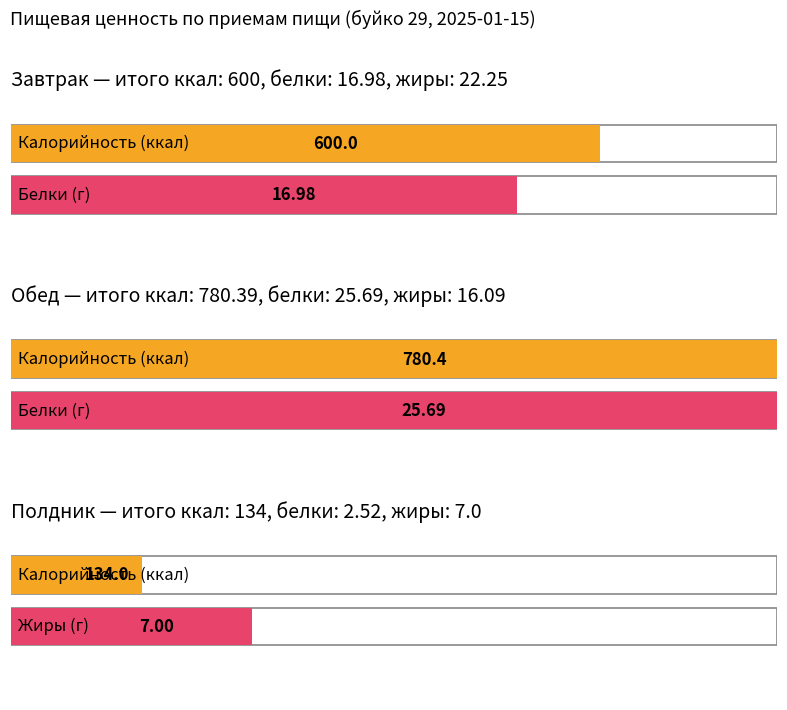

Reading right to left, extract all data points from this chart.

Калорийность: 134.0	780.4	600.0
Белки: 2.5	25.7	17.0
Жиры: 7.0	16.1	22.2